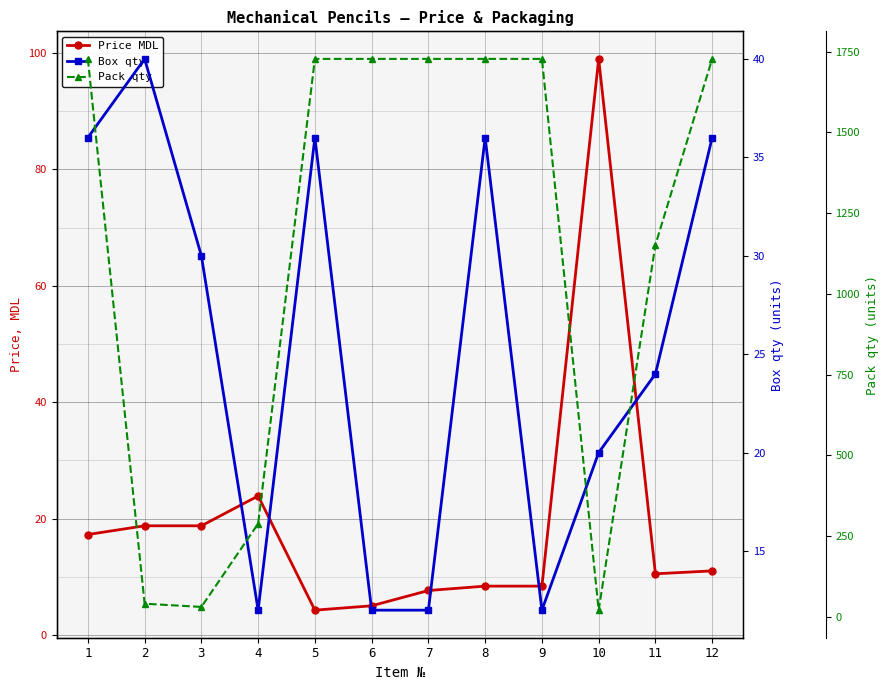

Rank the categories by Box qty value from lowest to highest.

4, 6, 7, 9, 10, 11, 3, 1, 5, 8, 12, 2